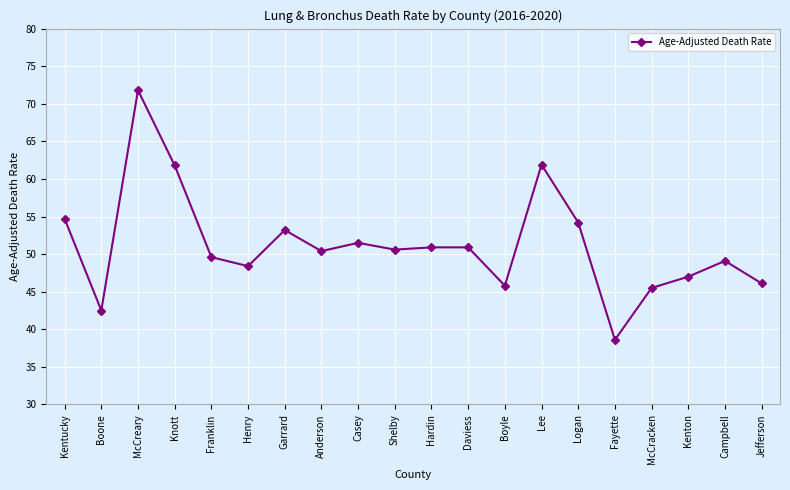

What is the label of the 19th point from the right?

Boone